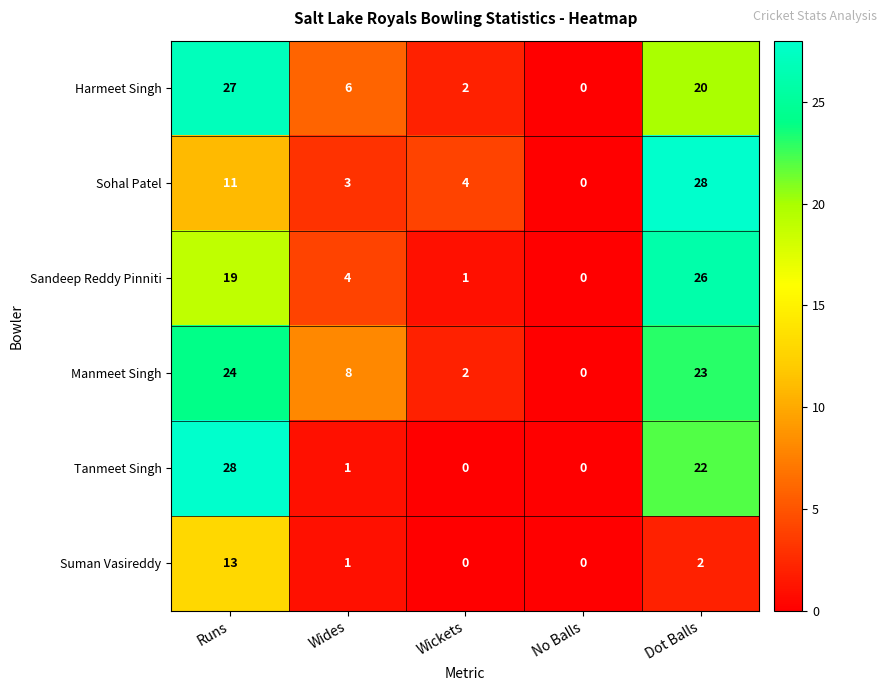

What is the difference between the second highest and second lowest values in the Harmeet Singh series?

18